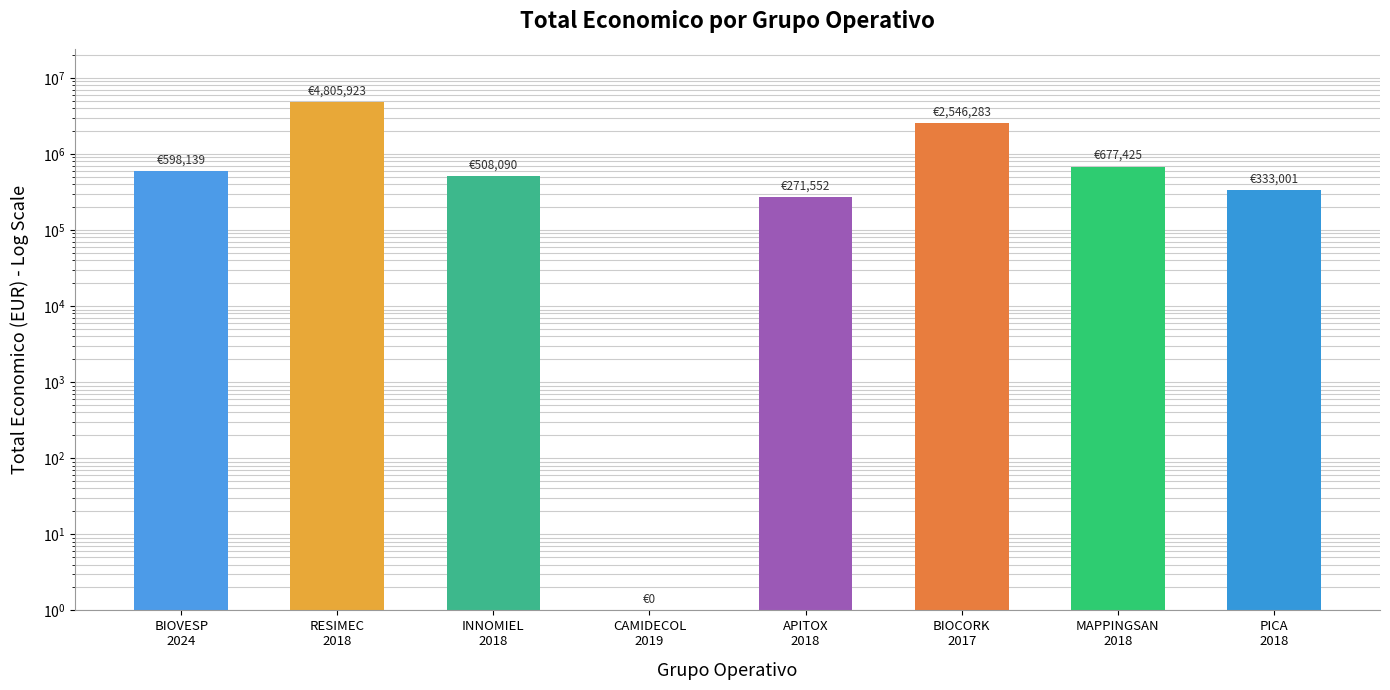

Rank the categories by value from highest to lowest.

RESIMEC
2018, BIOCORK
2017, MAPPINGSAN
2018, BIOVESP
2024, INNOMIEL
2018, PICA
2018, APITOX
2018, CAMIDECOL
2019